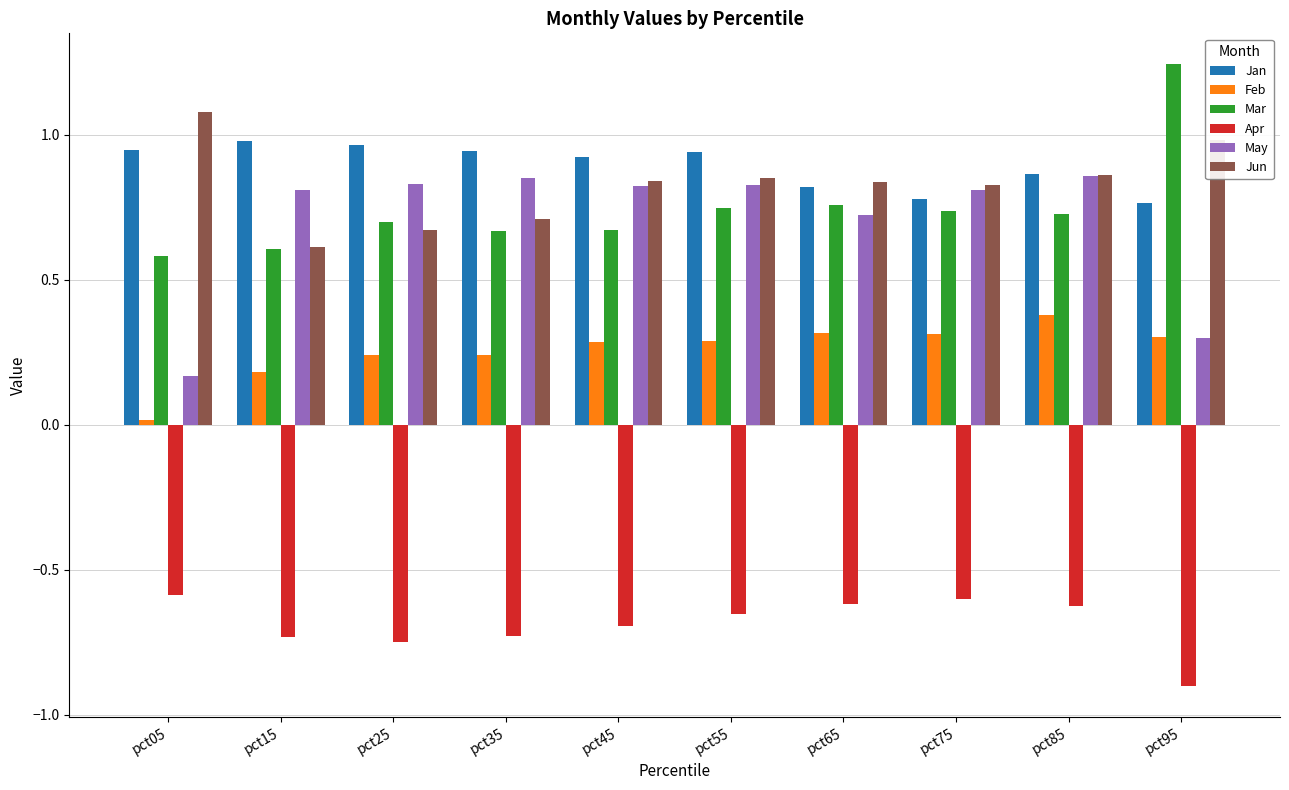

How many categories are shown in the chart?

10